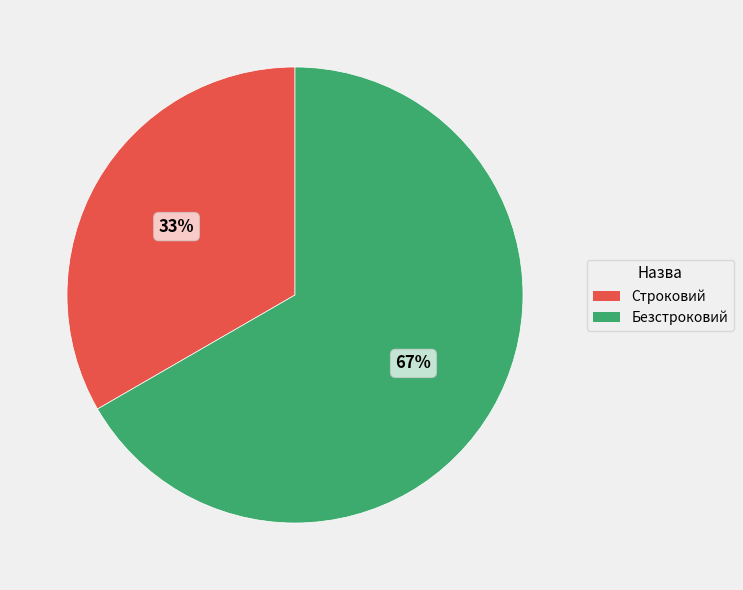

The Безстроковий slice represents 79% of the pie. True or false?

False